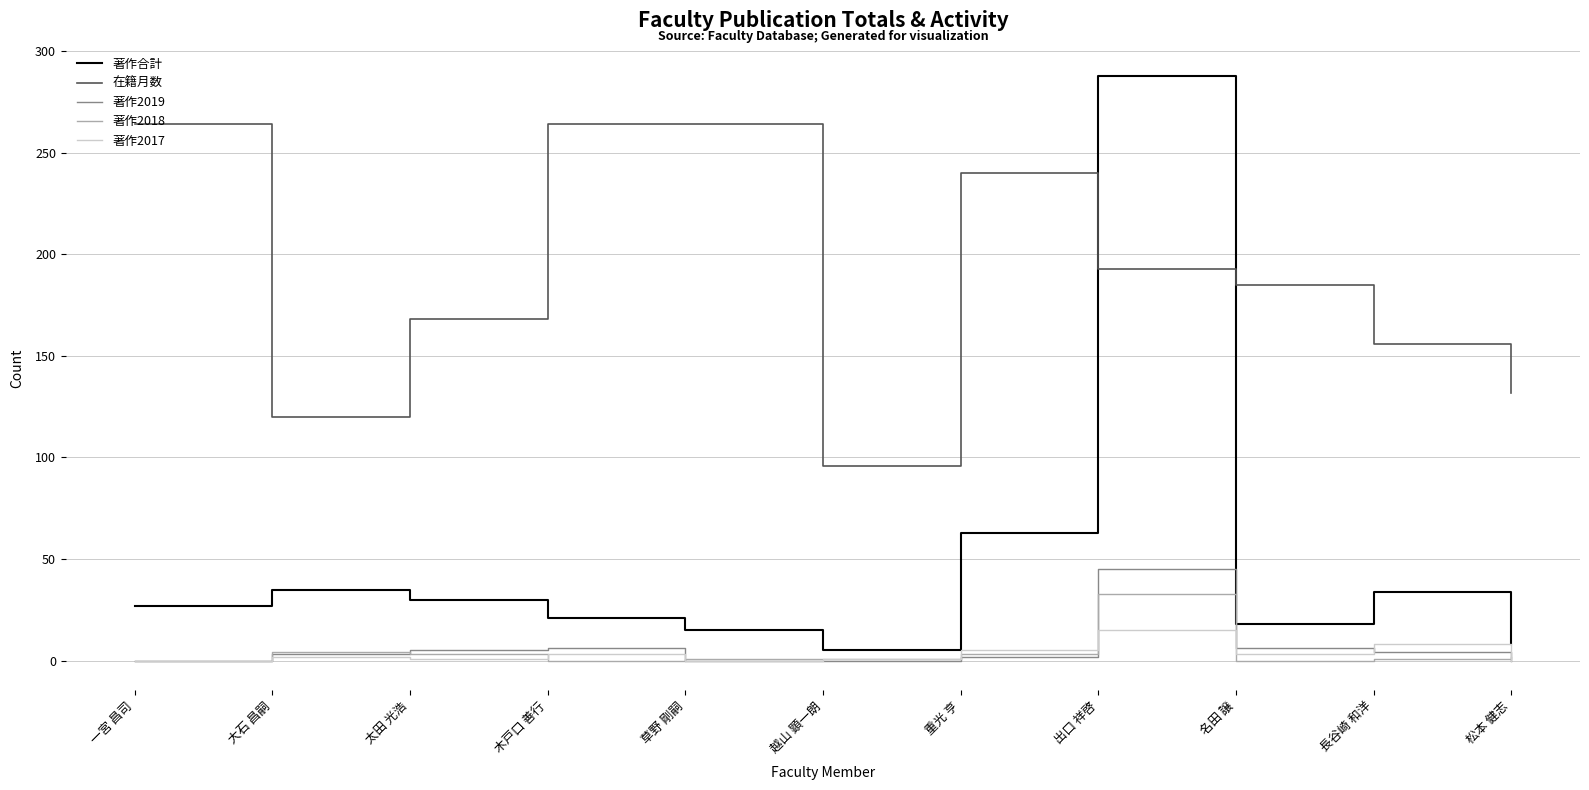

True or false: 著作2018 and 在籍月数 cross at least once.

False